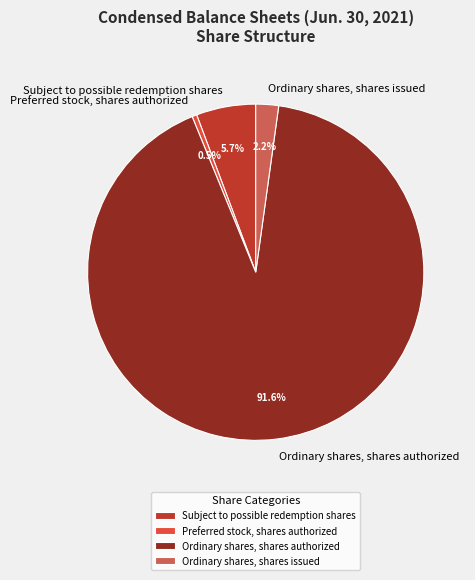

To the nearest percent, what is the average slice percentage?

25%